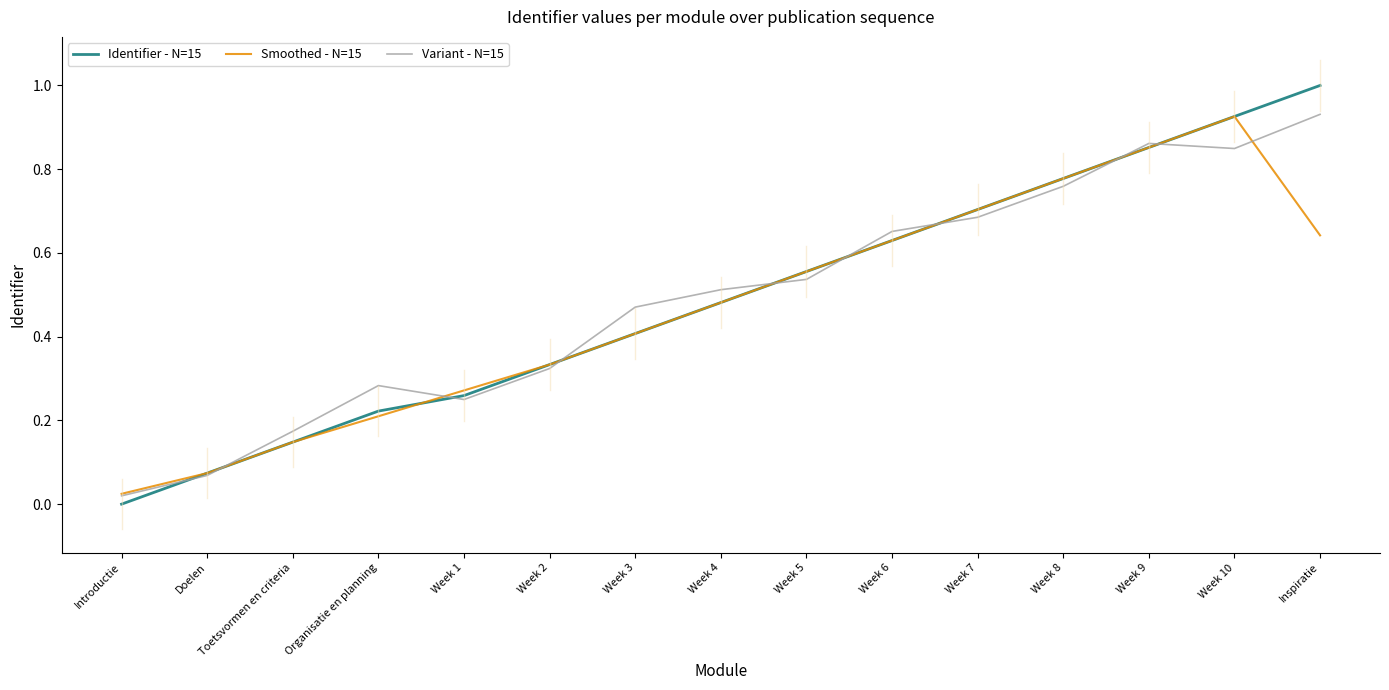

Where is Variant - N=15 nearest to the value 0?

Introductie